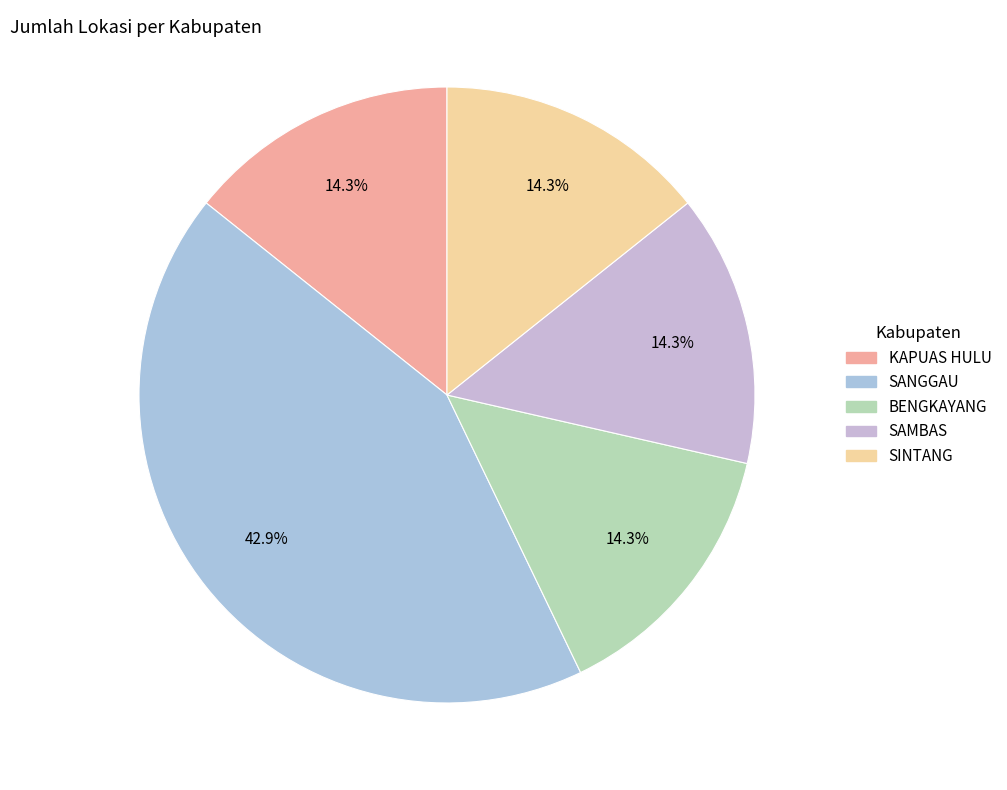

Rank the categories by value from highest to lowest.

SANGGAU, KAPUAS HULU, BENGKAYANG, SAMBAS, SINTANG